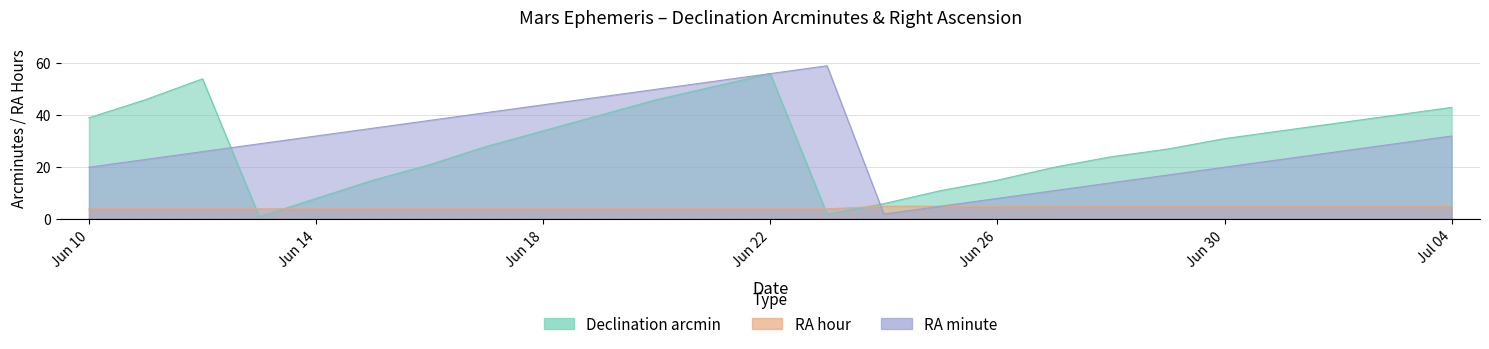

At which category does Declination_min reach its first local valley?

Jun 13